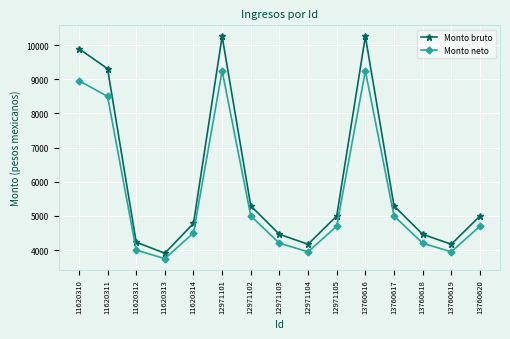

True or false: Monto neto has a value of 7218.4 at 13760618.

False